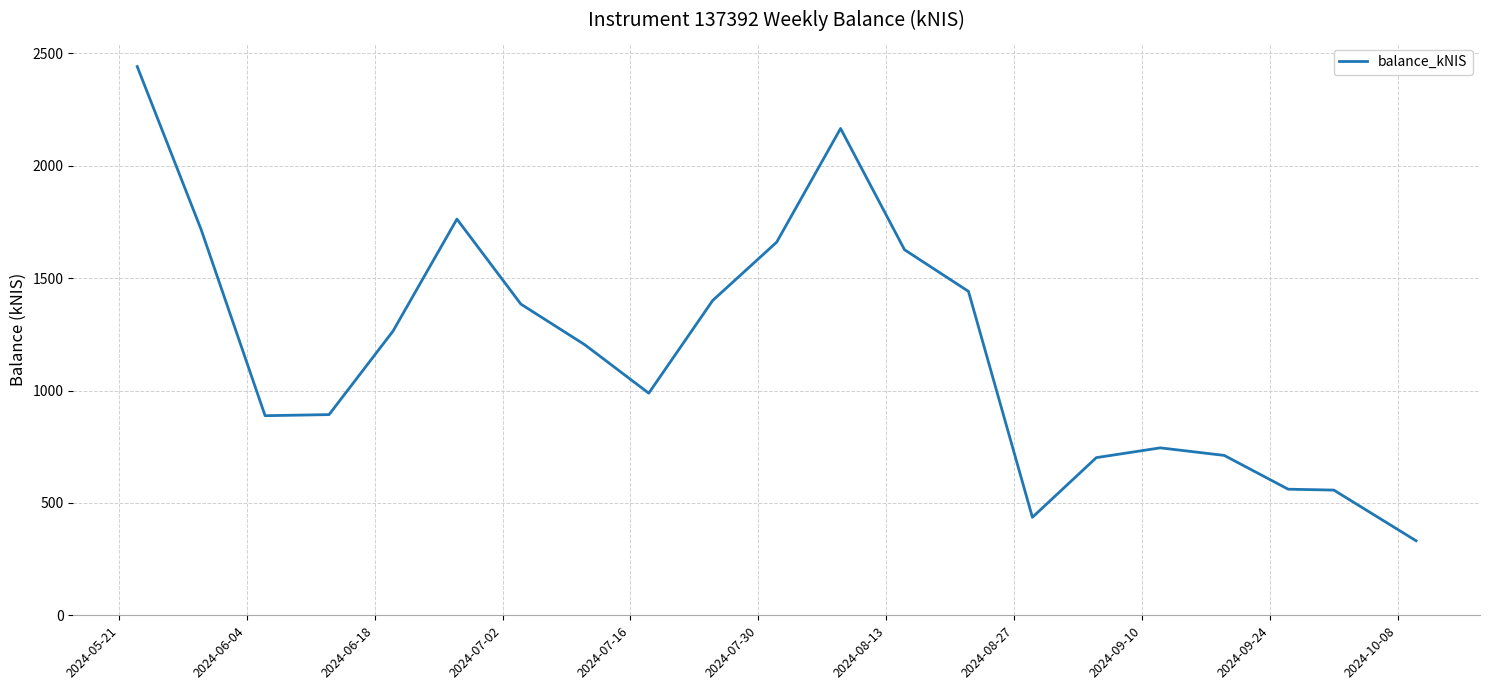

What is the minimum value shown in the chart?

331.7